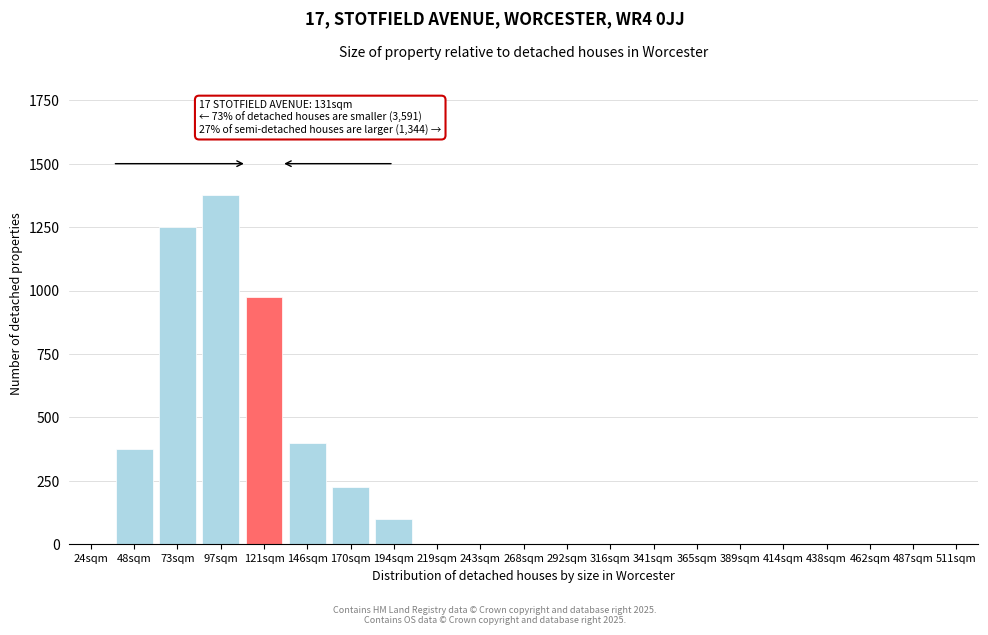

Reading left to right, extract all data points from this chart.

24sqm=0	48sqm=375	73sqm=1250	97sqm=1375	121sqm=975	146sqm=400	170sqm=225	194sqm=100	219sqm=0	243sqm=0	268sqm=0	292sqm=0	316sqm=0	341sqm=0	365sqm=0	389sqm=0	414sqm=0	438sqm=0	462sqm=0	487sqm=0	511sqm=0